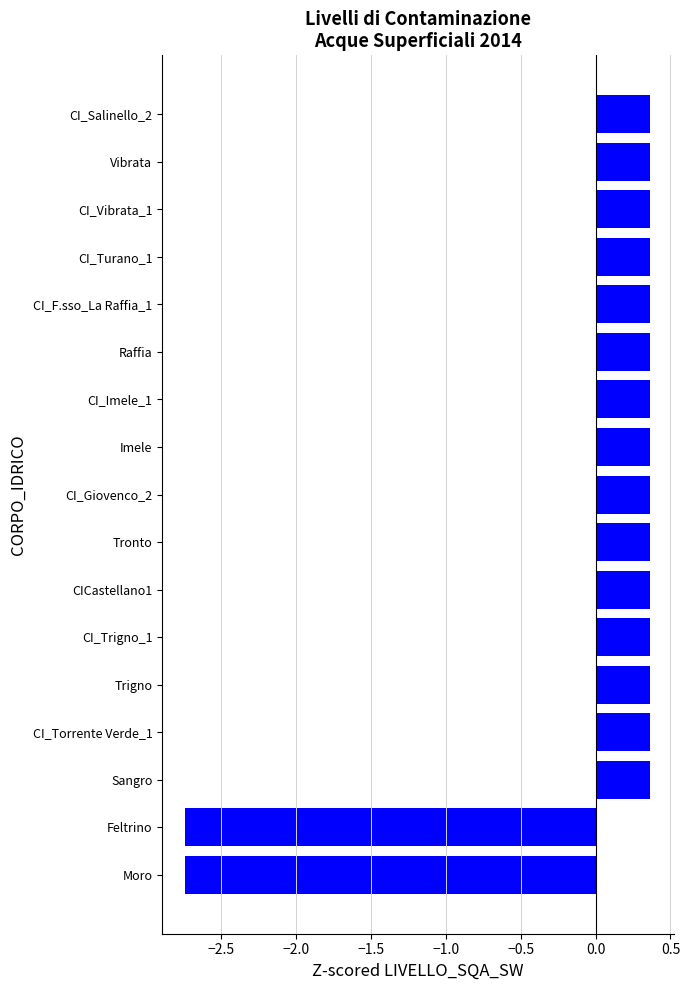

How many values are between 0 and 1?

15